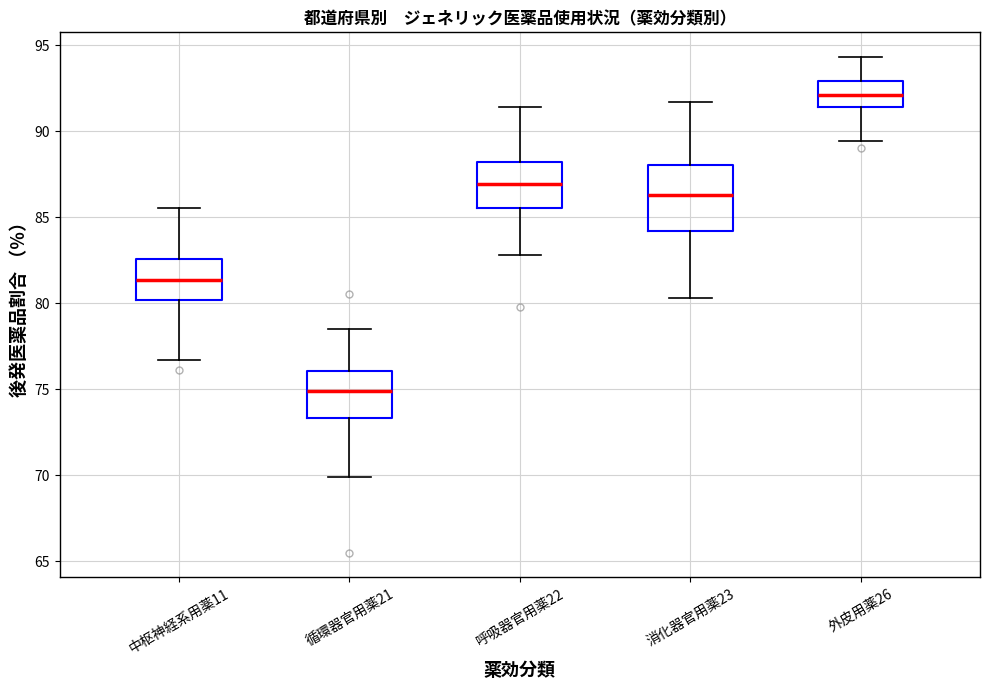

Reading left to right, transcribe this box plot: for each box, give where its median line is, the range the box spans, and where its two whiskers end, as read against the y-axis. The values are not printed on the chart, so give them approximately, as read against the axis.

中枢神経系用薬11: median 81.5, box 80.0 to 82.5, whiskers 76.5 to 85.5
循環器官用薬21: median 75.0, box 73.5 to 76.0, whiskers 70.0 to 78.5
呼吸器官用薬22: median 87.0, box 85.5 to 88.0, whiskers 83.0 to 91.5
消化器官用薬23: median 86.5, box 84.0 to 88.0, whiskers 80.5 to 91.5
外皮用薬26: median 92.0, box 91.5 to 93.0, whiskers 89.5 to 94.5